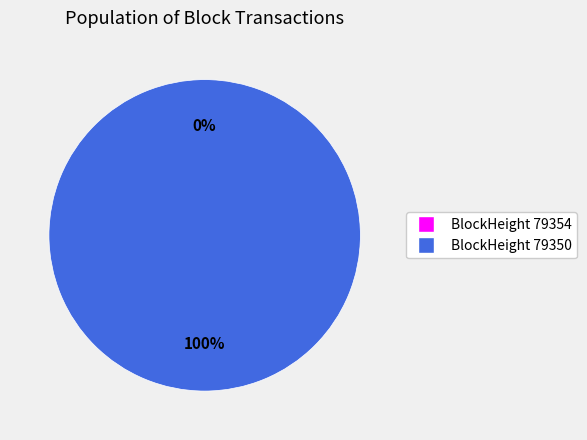

Does 79354 account for over 50% of the chart?

No